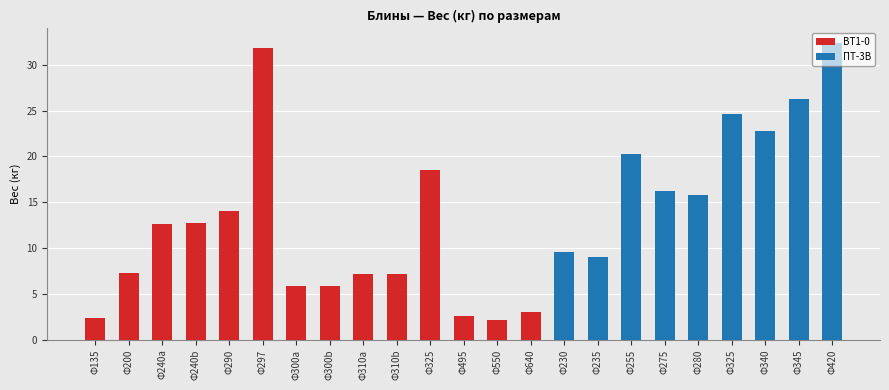

Where does the ВТ1-0 series first go above 2?

Ф135